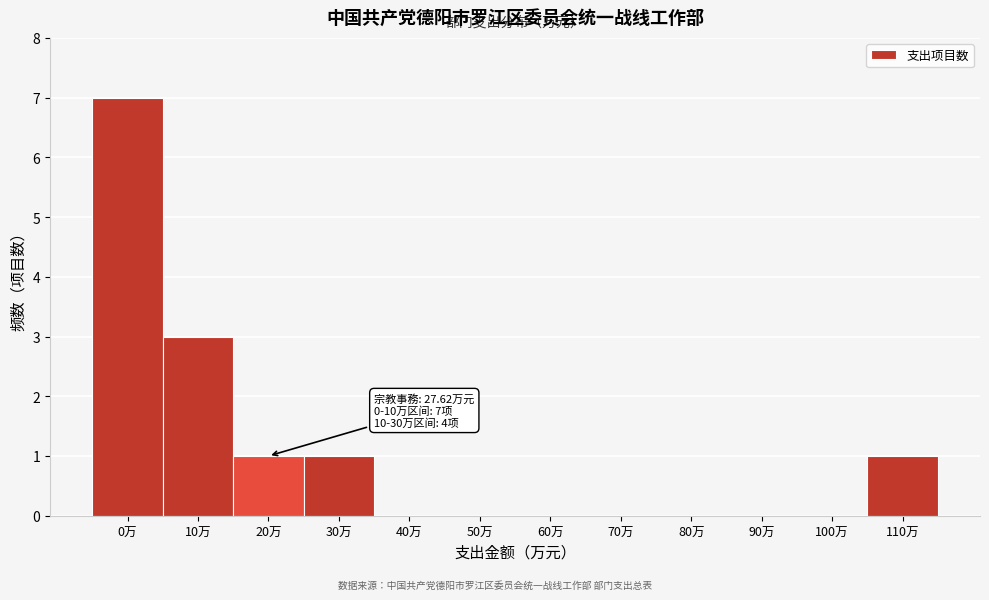

Reading left to right, transcribe all the data shown in this chart.

0万=7	10万=3	20万=1	30万=1	40万=0	50万=0	60万=0	70万=0	80万=0	90万=0	100万=0	110万=1